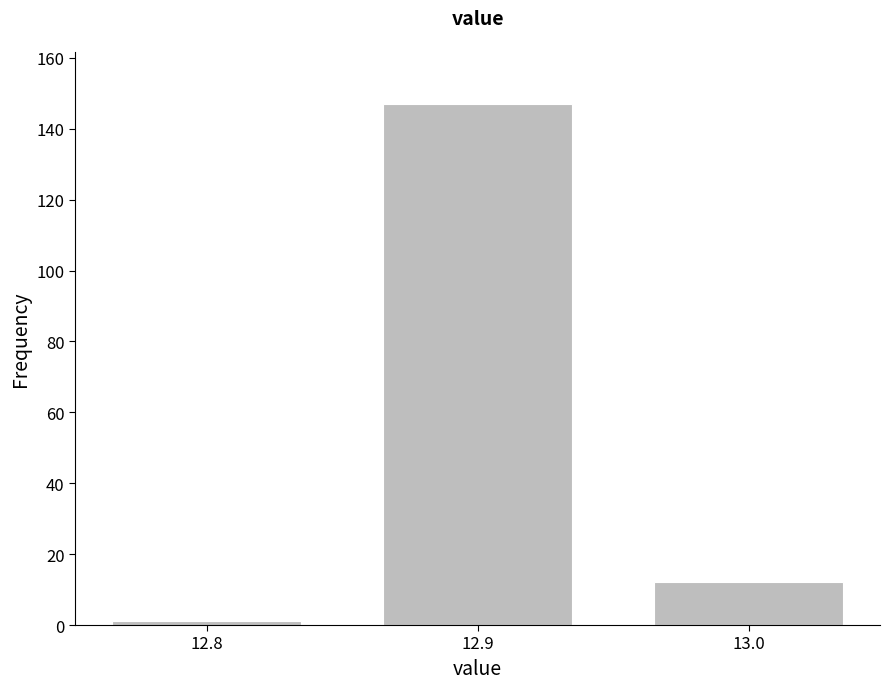

Reading left to right, list all the values displayed in this chart.

12.8=1	12.9=147	13.0=12